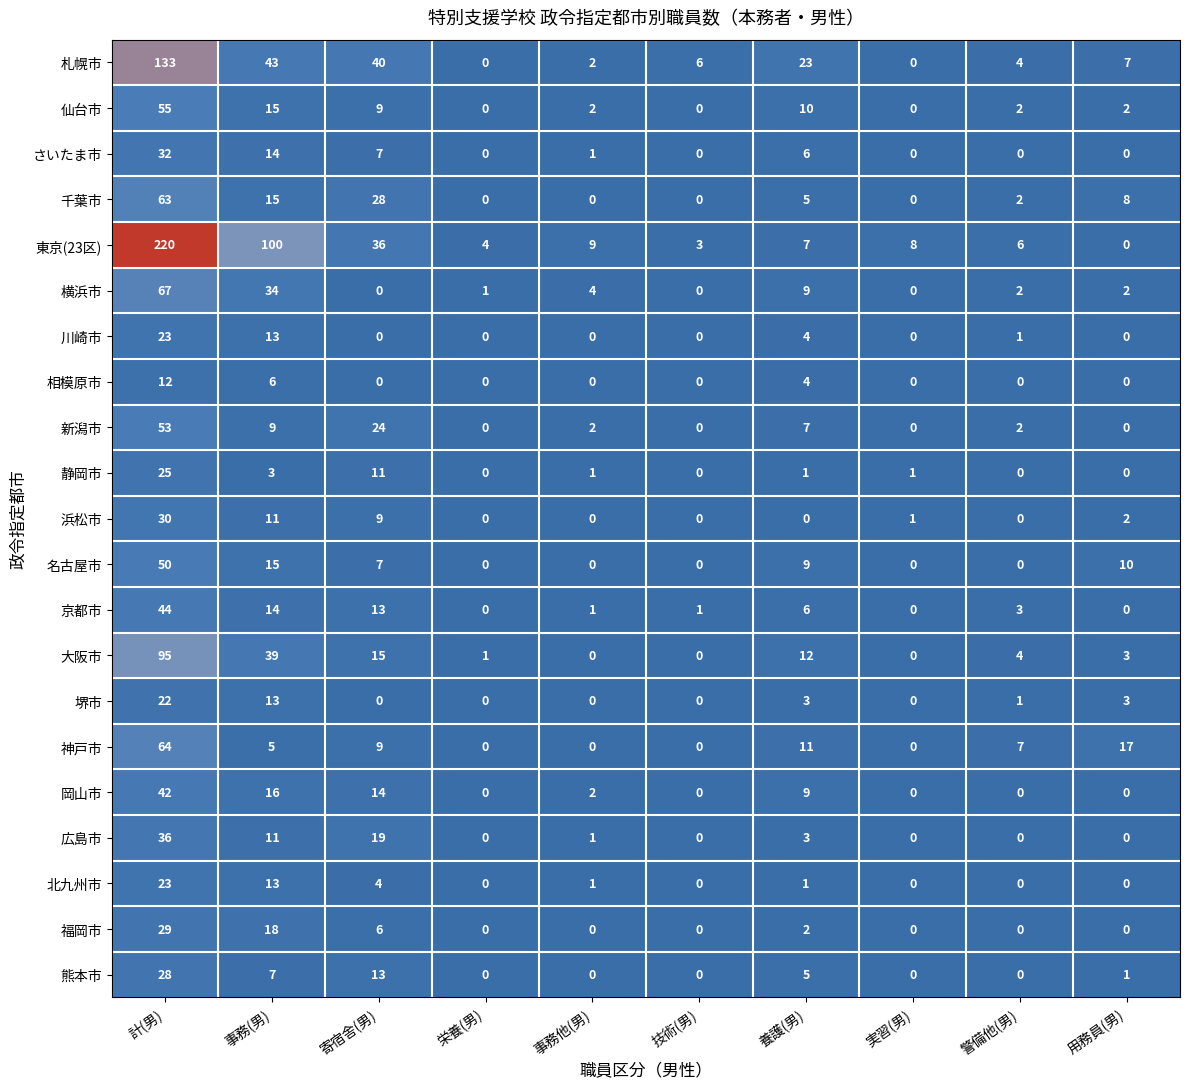

Which category has the highest value across all series?

計(男)